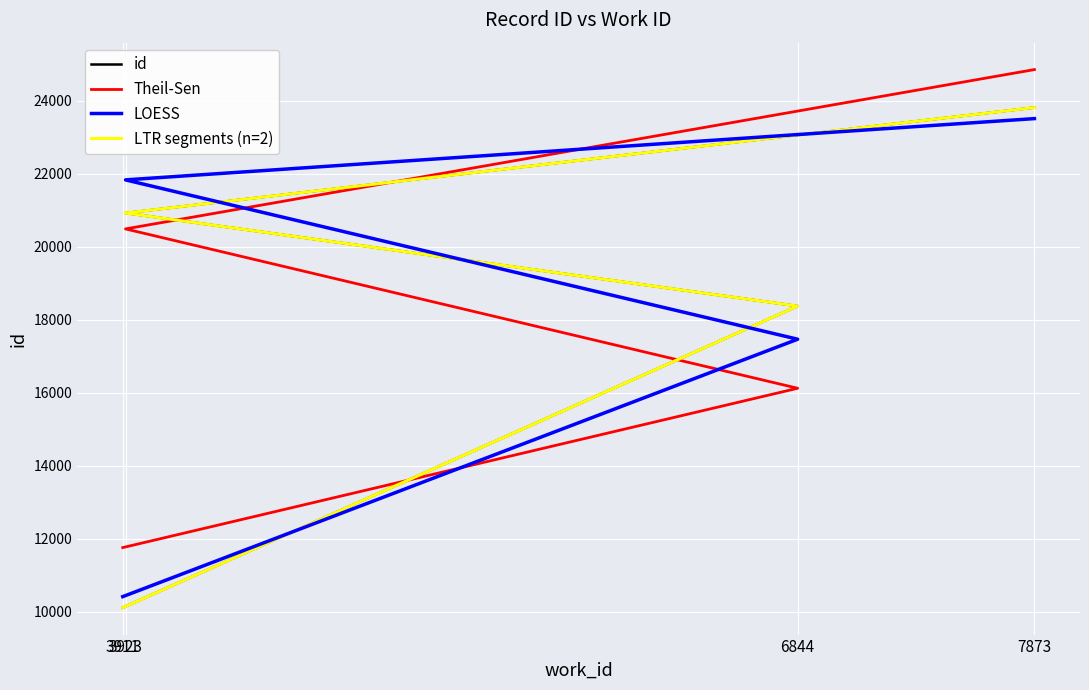

Between 7873 and 3911, which is larger?

7873